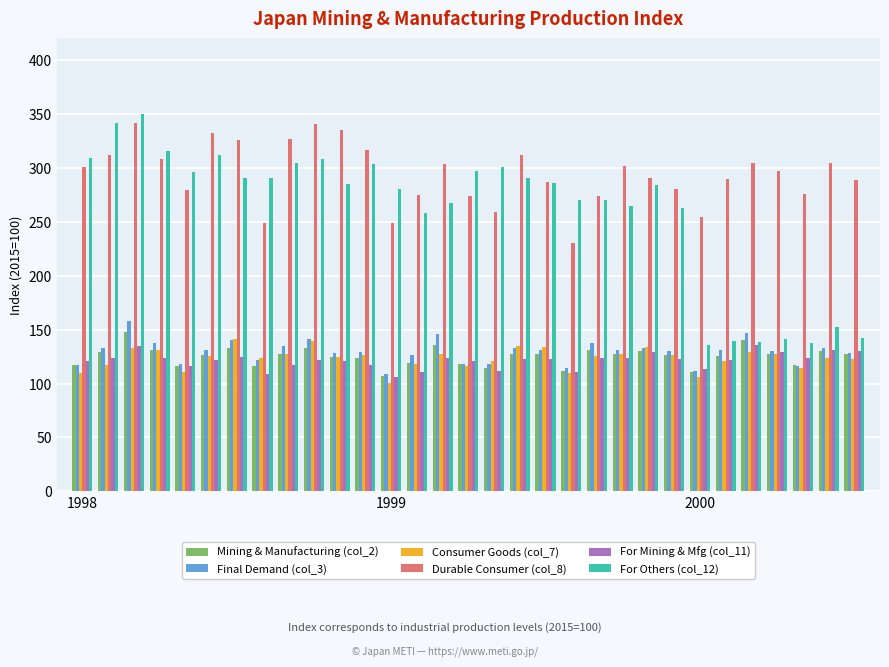

What is the average value of the For Others (col_12) series?

258.9